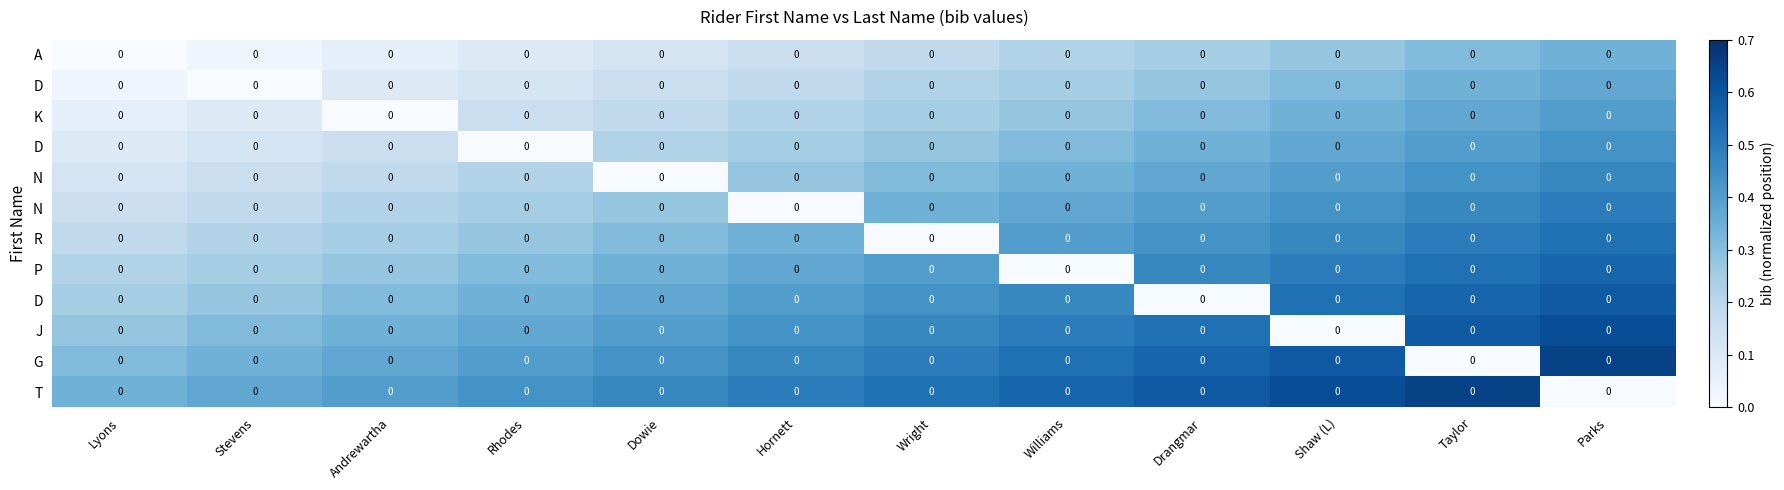

What is the spread (max minus min) of values at Drangmar?

0.6